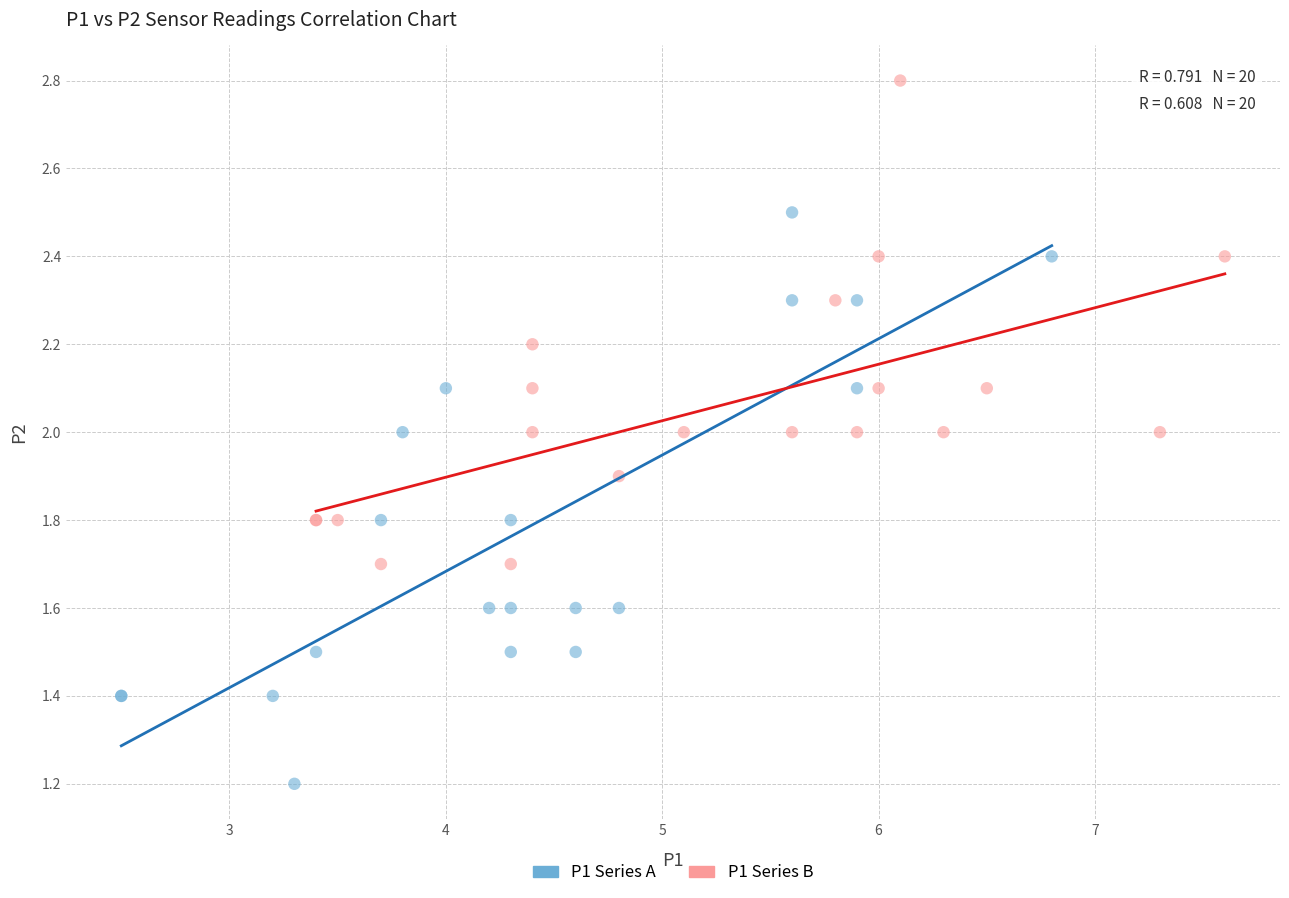

Which series reaches the maximum Y coordinate?

P1 Series B